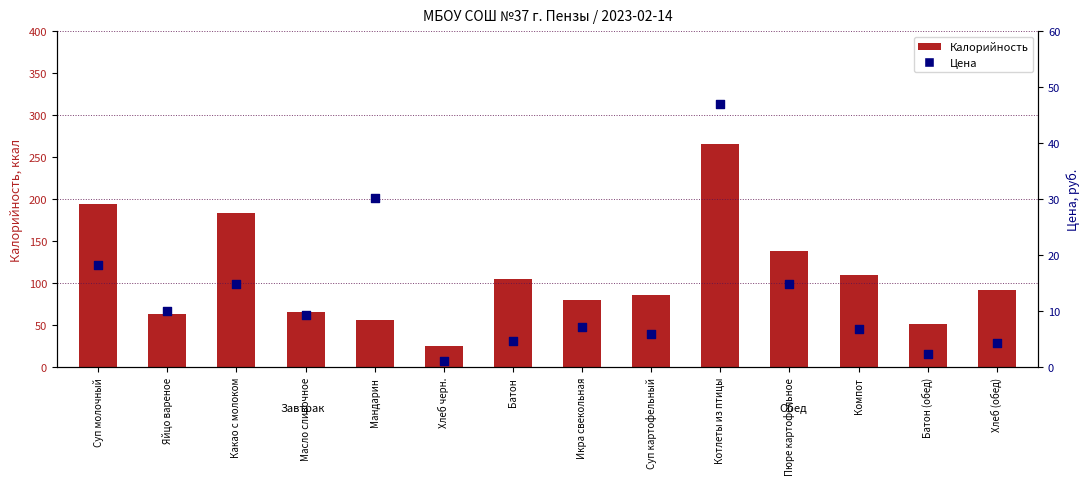

What is the total value across all series at Масло сливочное?

75.4